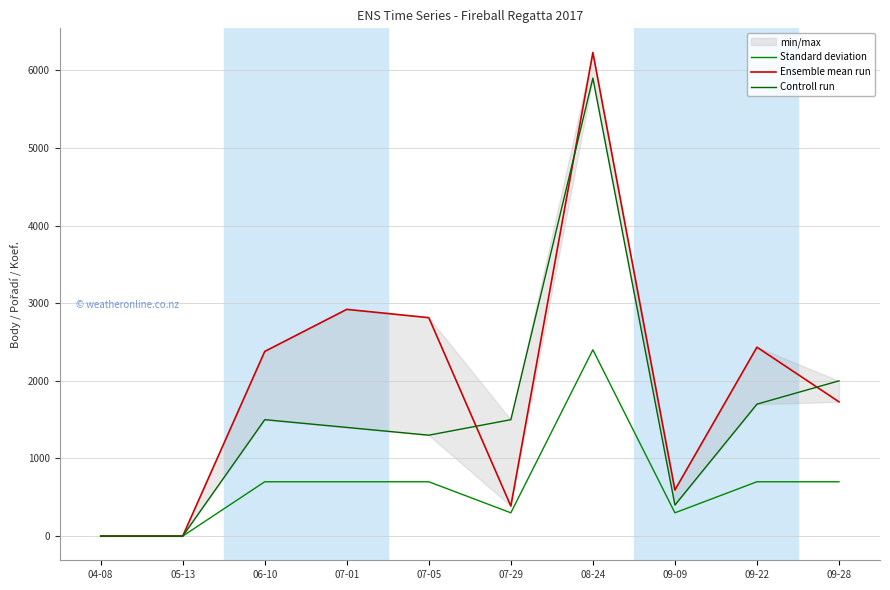

At 07-05, list the series in order from largest to smallest.

Ensemble mean run, Controll run, Standard deviation